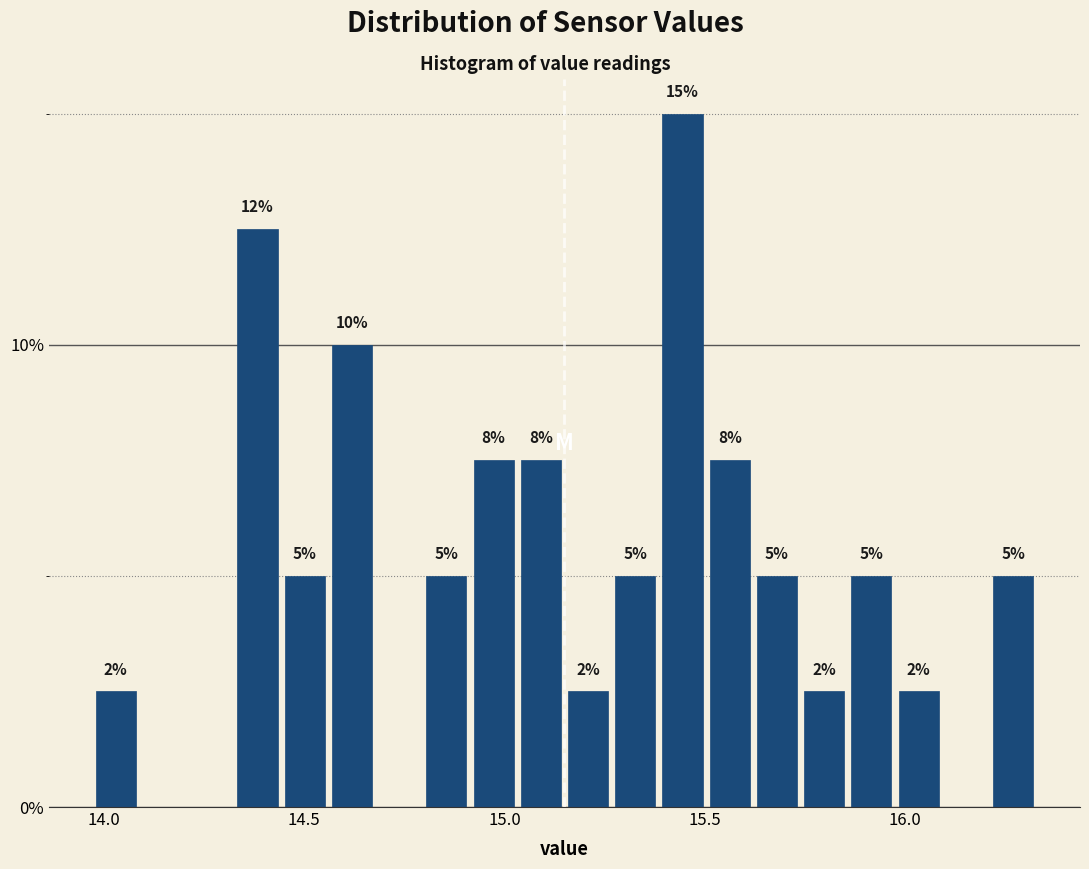

Around what value on the x-axis is the tallest bar? Give the approximate position of its centre, as read against the axis.

15.45